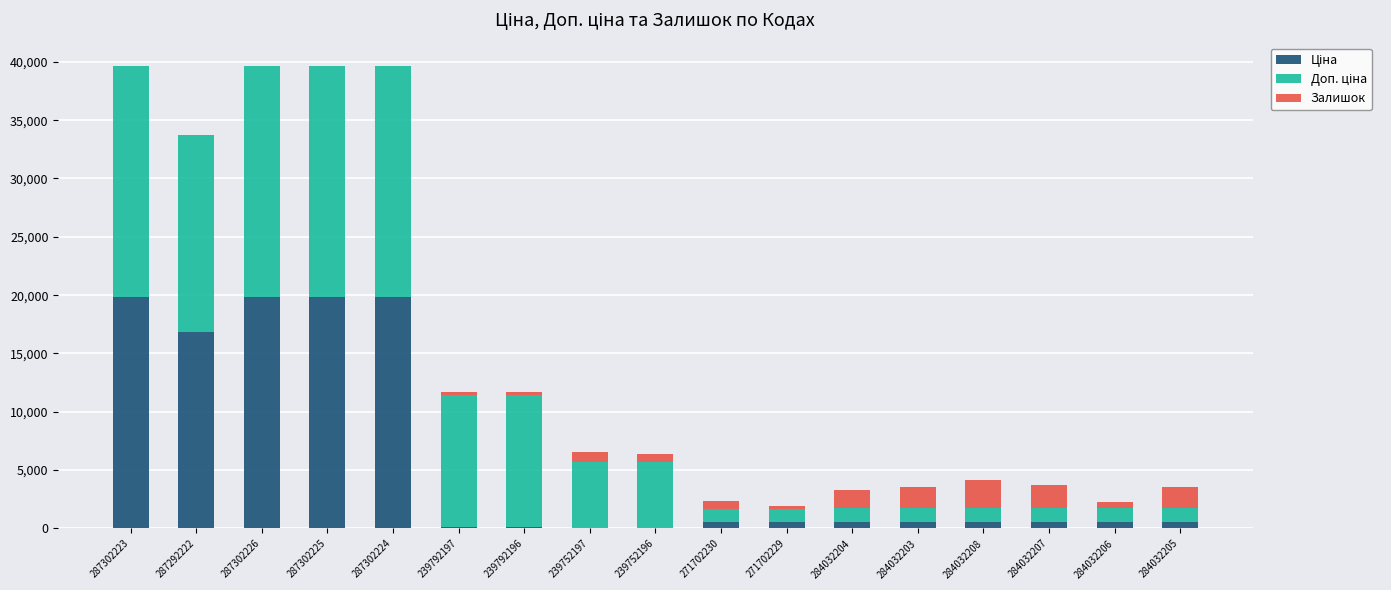

How many series are shown in this chart?

3